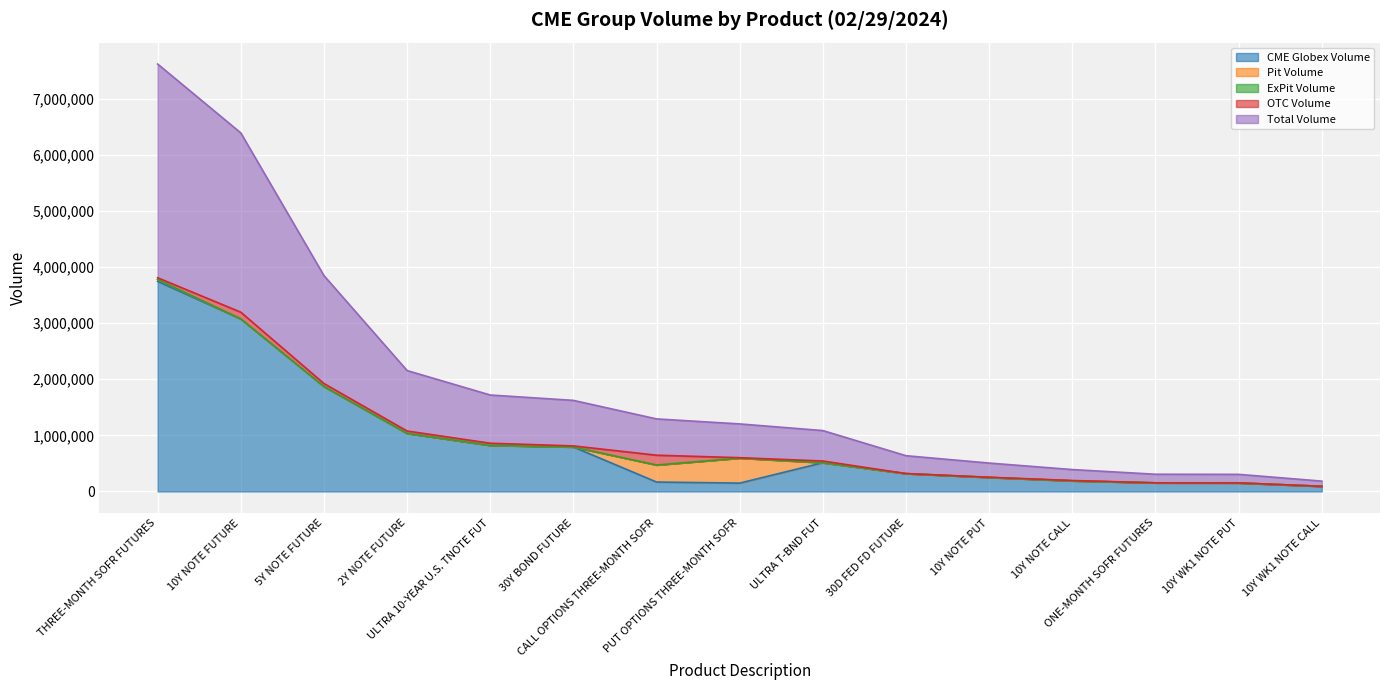

Reading left to right, list all the values displayed in this chart.

CME Globex Volume: 3743520	3074846	1870622	1034920	821515	792474	167955	149038	512221	318548	250085	189141	153534	152469	92191
Pit Volume: 33889	0	0	0	0	0	303524	445272	0	0	0	0	0	0	0
ExPit Volume: 0	0	0	0	0	0	0	0	0	0	0	0	0	0	0
OTC Volume: 30875	119666	52759	42300	37886	19021	175000	7500	30372	0	3030	6060	0	0	0
Total Volume: 3808284	3194512	1923381	1077220	859401	811495	646479	601810	542593	318548	253115	195201	153534	152469	92191